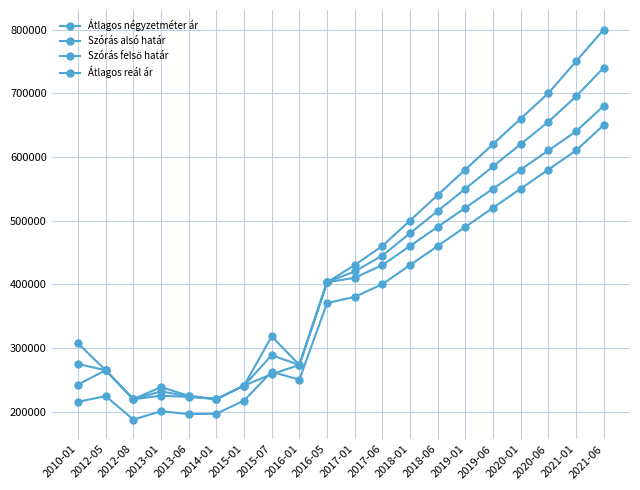

True or false: Szórás felső határ has more than 0 interior local peaks.

True